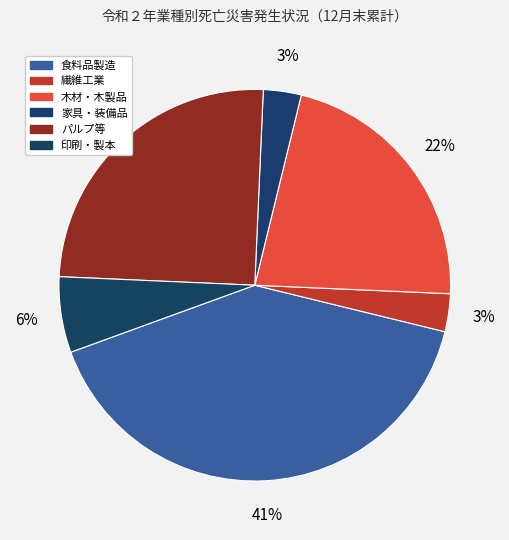

Does any single category account for the majority?

No